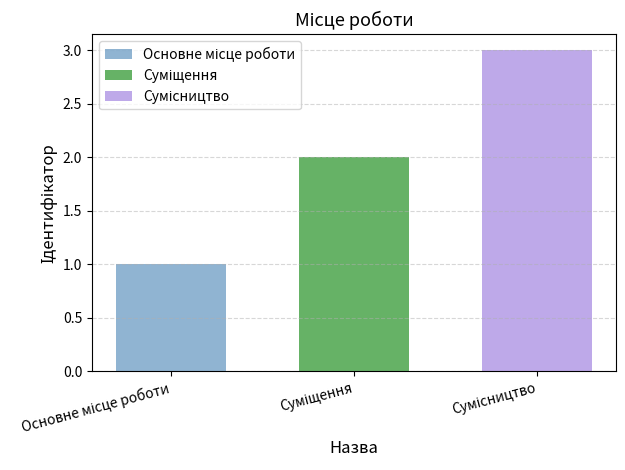

What is the maximum value shown in the chart?

3